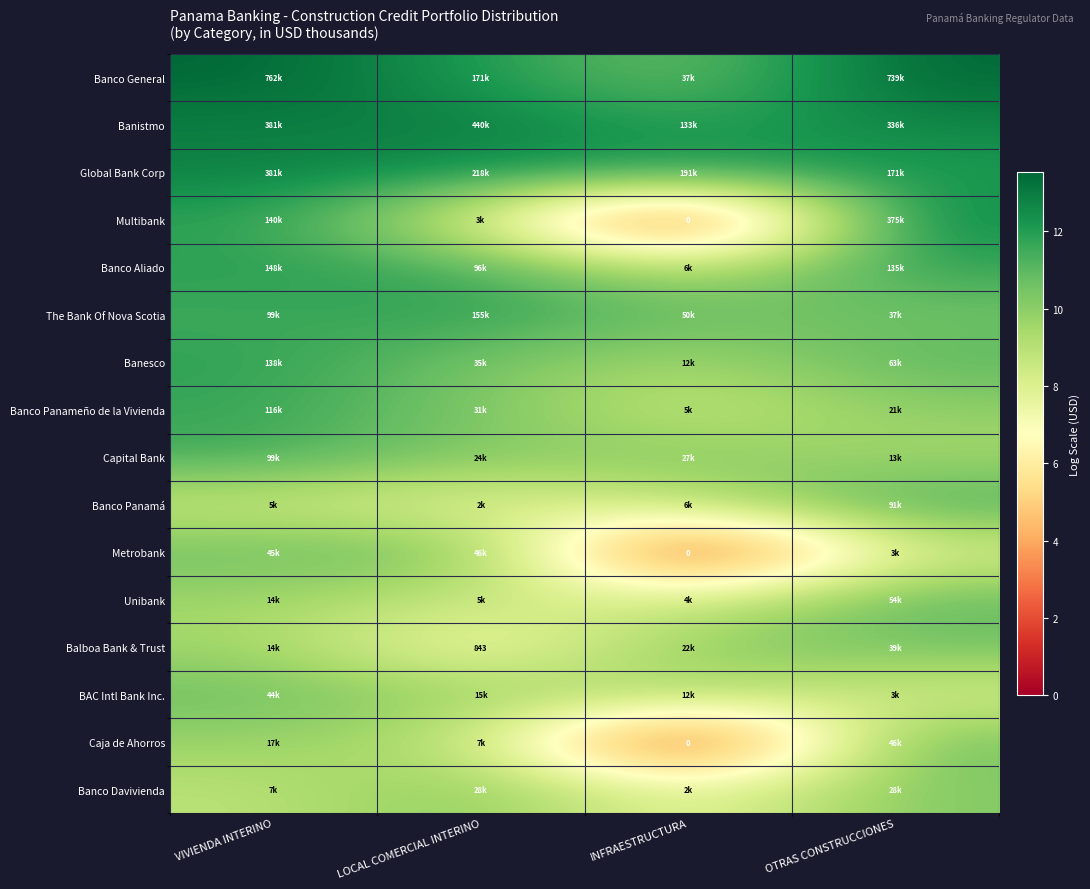

Between OTRAS CONSTRUCCIONES and INFRAESTRUCTURA, which is larger?

OTRAS CONSTRUCCIONES